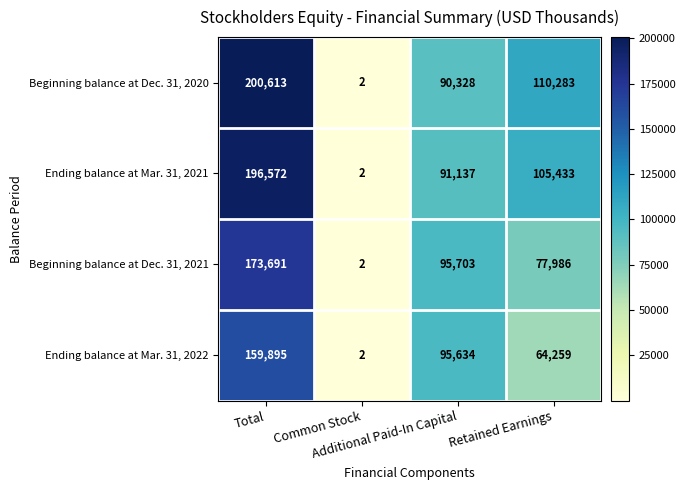

What is the maximum value for Ending balance at Mar. 31, 2022?

159895